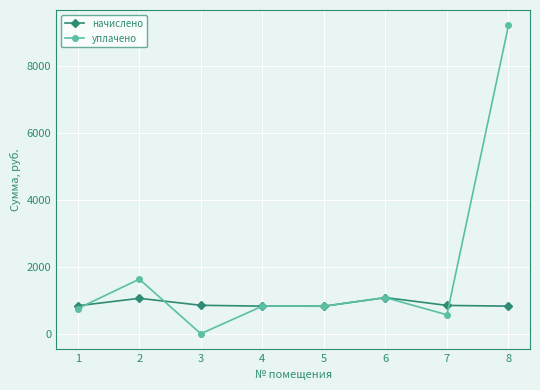

What is the difference between the highest and lowest values at 7?

280.3